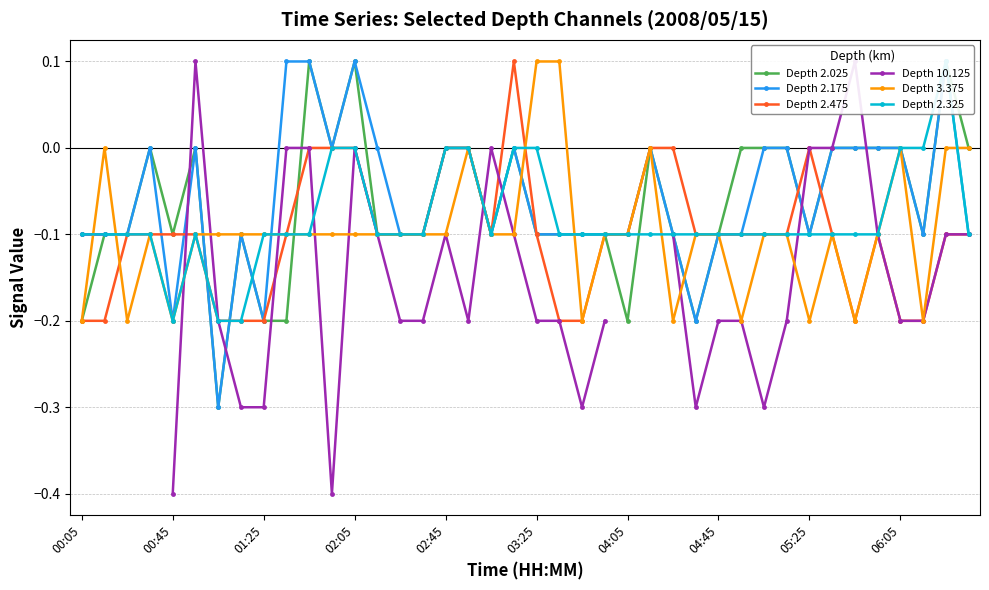

Is this an area chart (filled region under the line)?

No